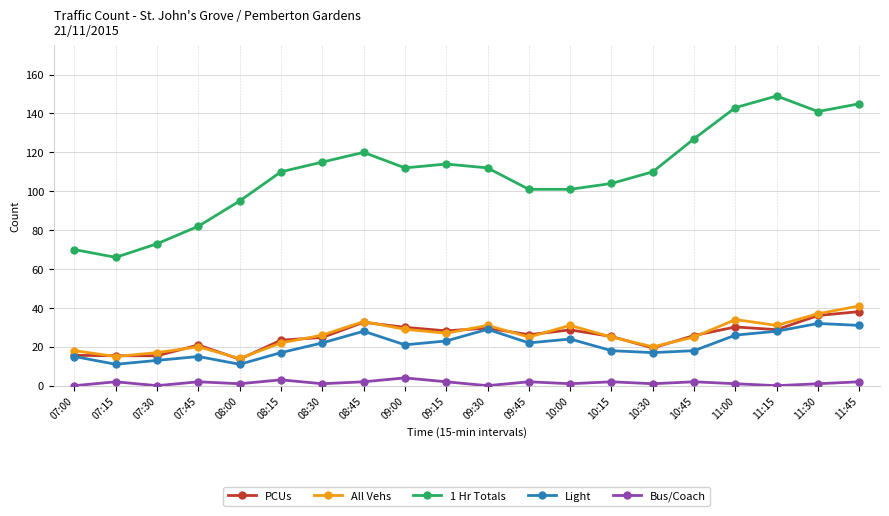

What is the minimum value for PCUs?

13.6